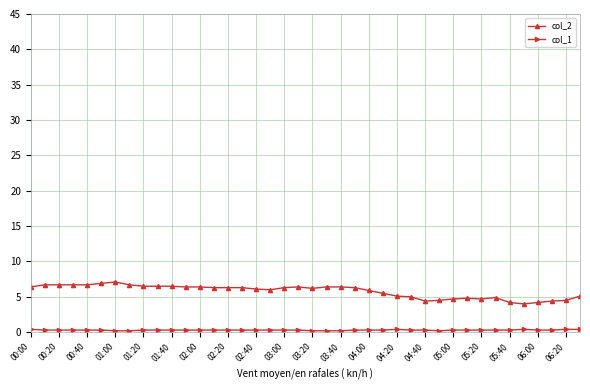

Count the number of categories in the chart.

40